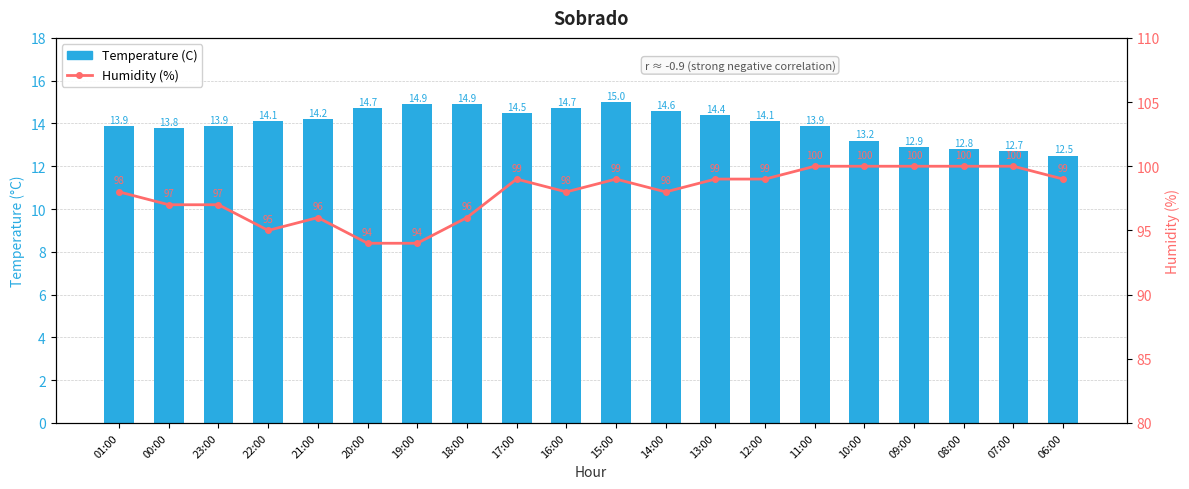

How many groups of bars are there?

20